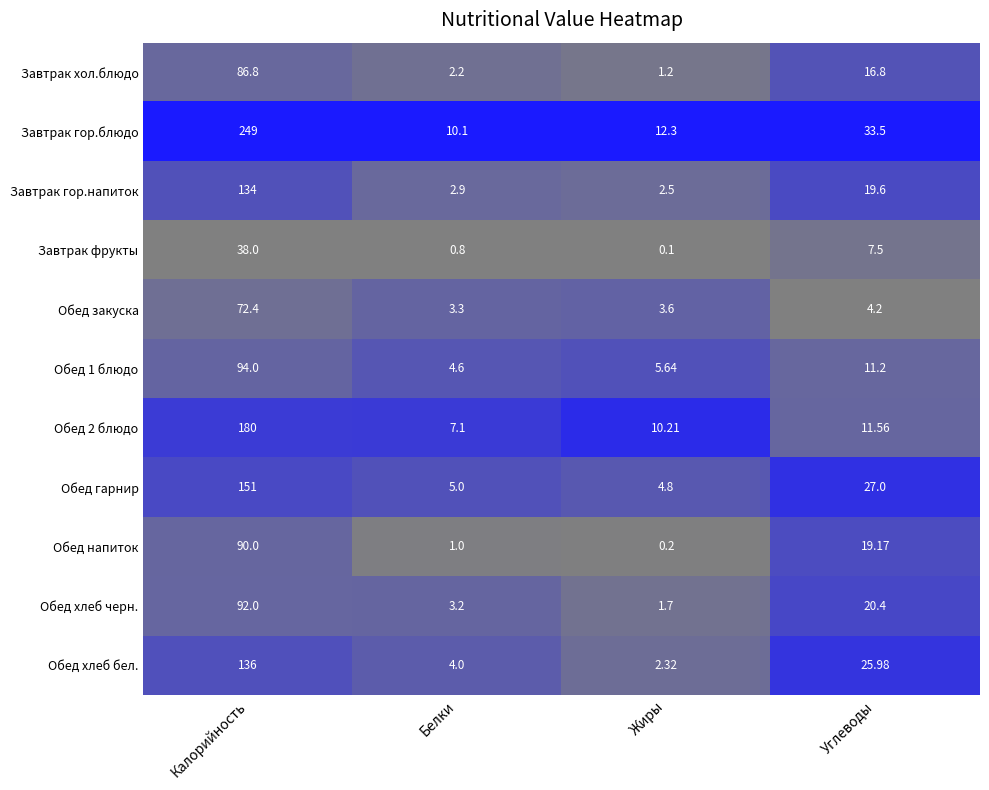

At how many categories does at least one series exceed 0?

4